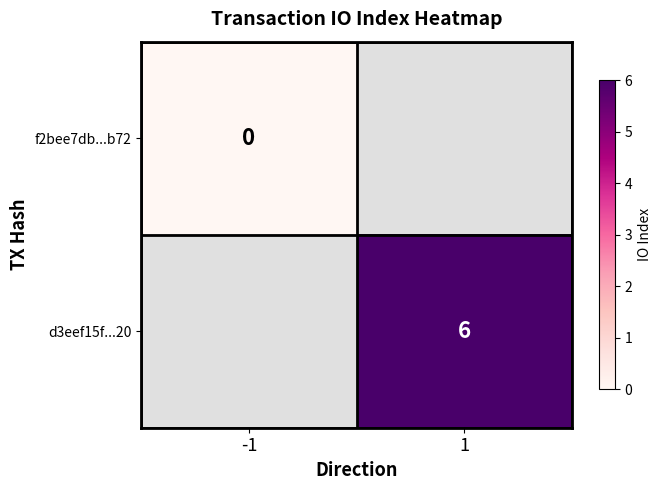

What is the greatest value displayed?

6.0